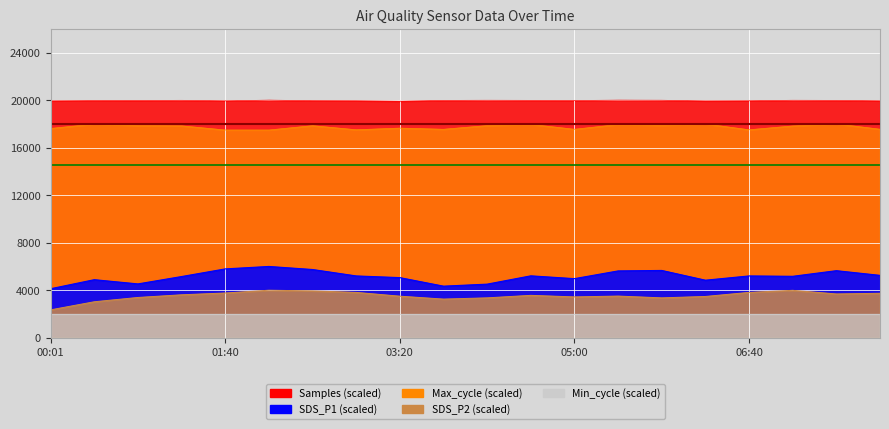

At how many categories does at least one series exceed 12894?

20